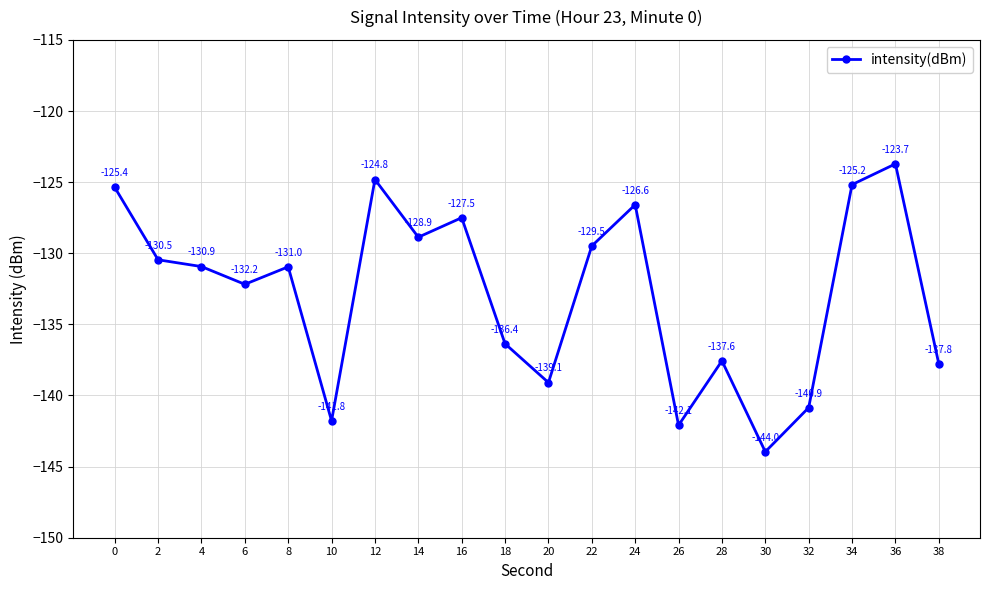

Rank the categories by value from lowest to highest.

30, 26, 10, 32, 20, 38, 28, 18, 6, 8, 4, 2, 22, 14, 16, 24, 0, 34, 12, 36